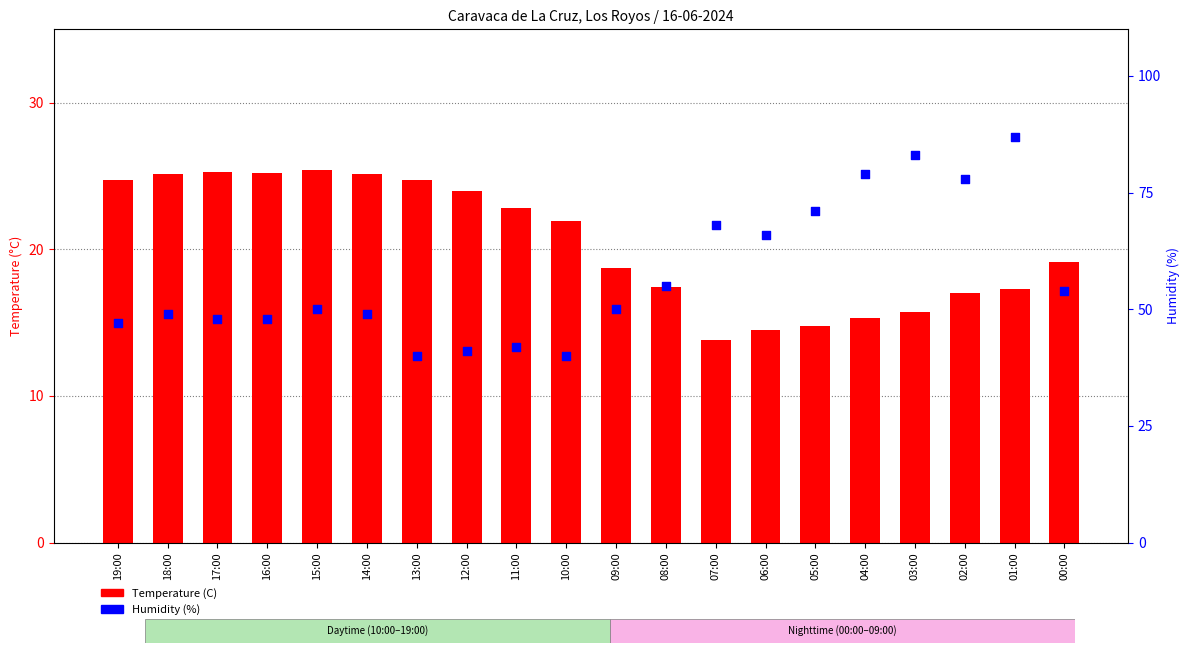

Which series contains the lowest Y value?

Temperature (C)